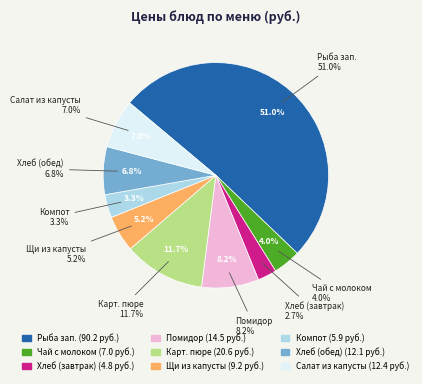

Which category has the biggest portion of the pie?

Рыба запеченая в сметанном соусе